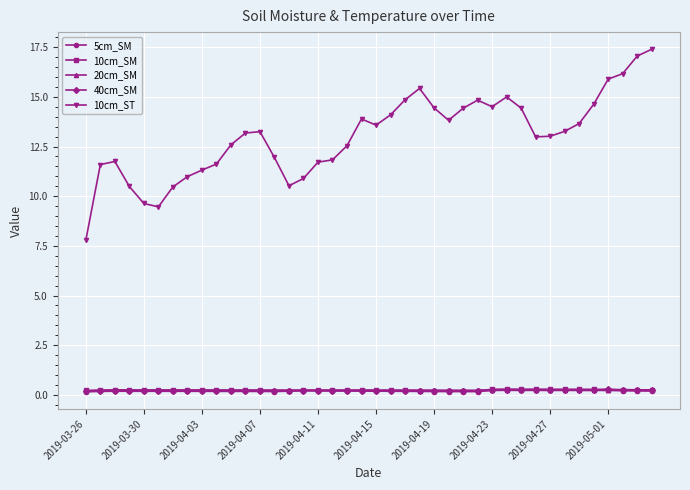

At how many categories does at least one series exceed 4?

40